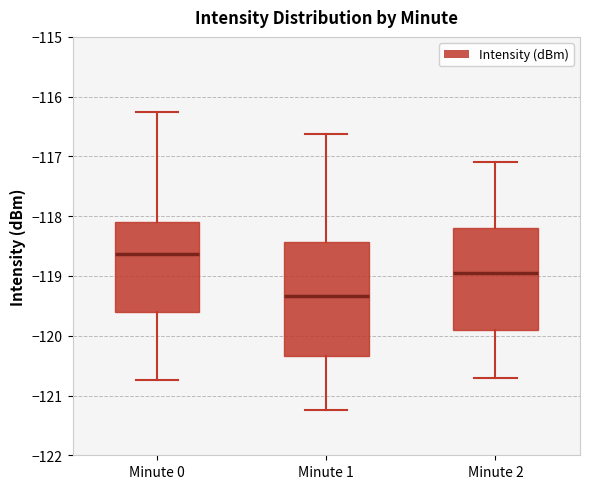

Reading left to right, read every box against the y-axis: the position of its median line, the range the box covers, and the ends of its whiskers. The values are not printed on the chart, so give them approximately, as read against the axis.

Minute 0: median -118.6, box -119.6 to -118.1, whiskers -120.7 to -116.3
Minute 1: median -119.3, box -120.3 to -118.4, whiskers -121.3 to -116.6
Minute 2: median -118.9, box -119.9 to -118.2, whiskers -120.7 to -117.1